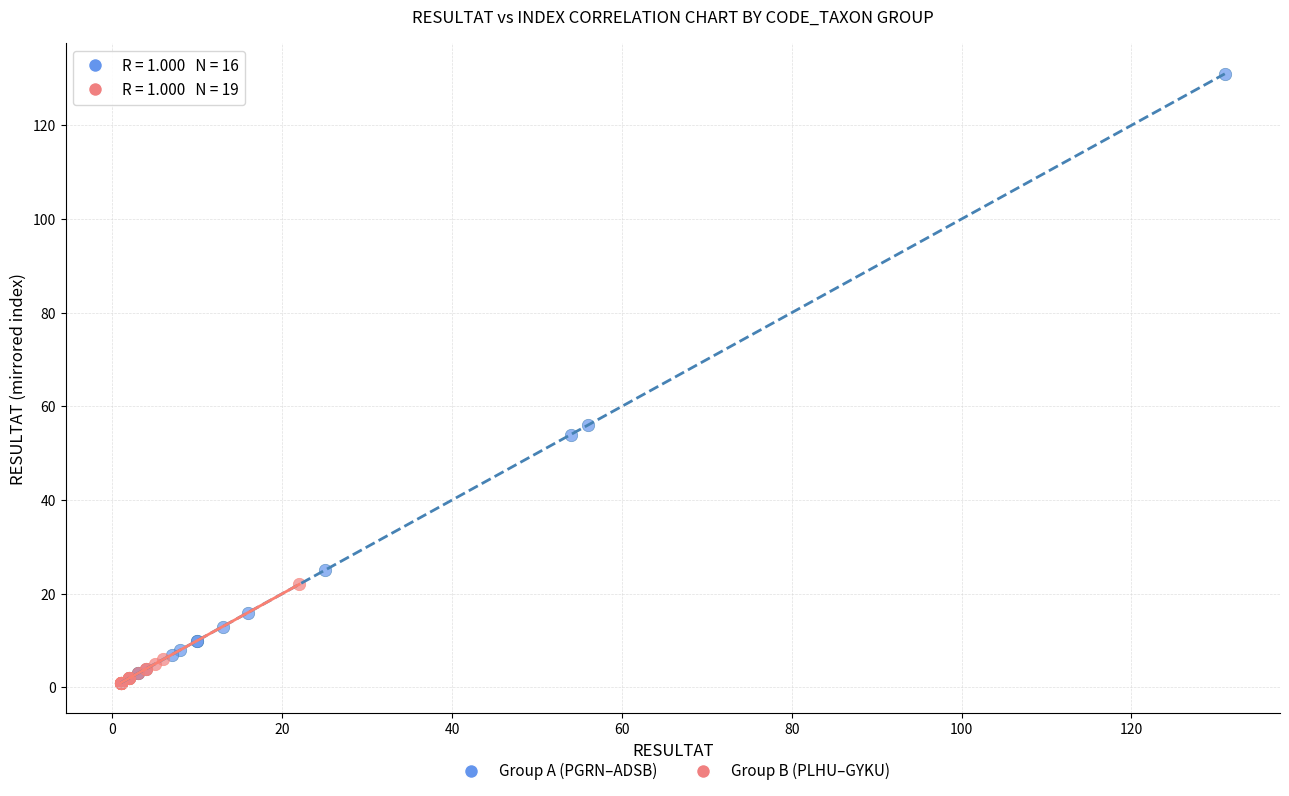

What are all the series names shown in the legend?

Group A (PGRN–ADSB), Group B (PLHU–GYKU)